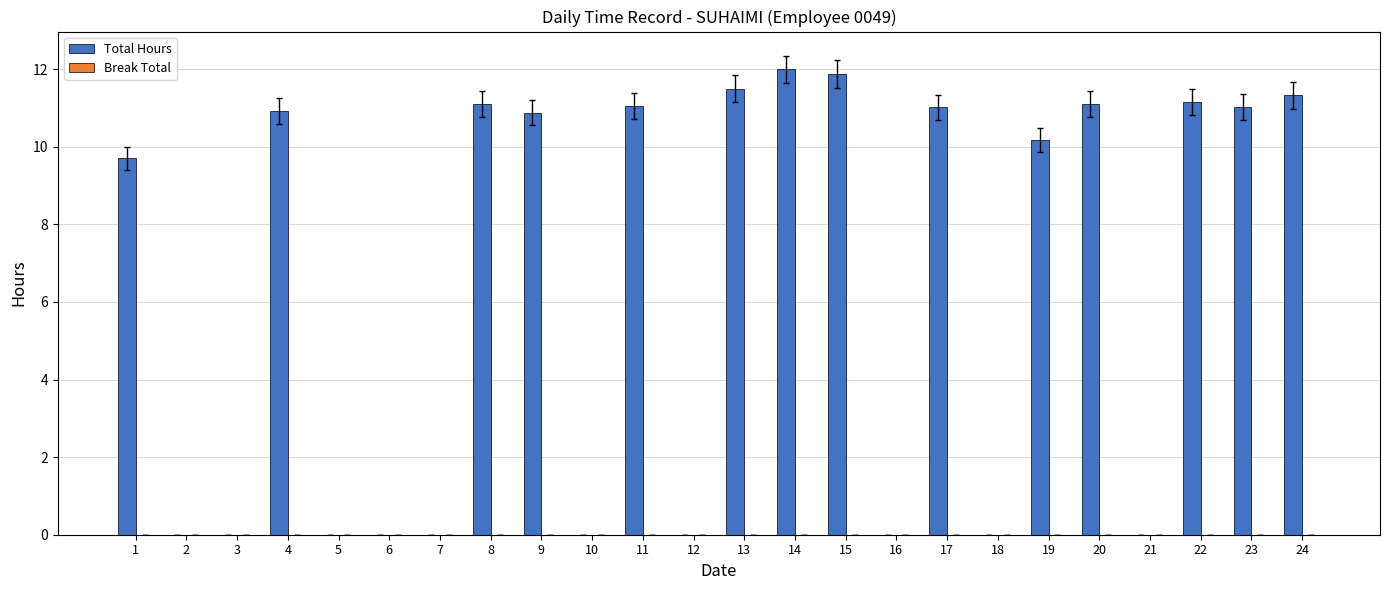

At which label does the data first exceed 10?

4